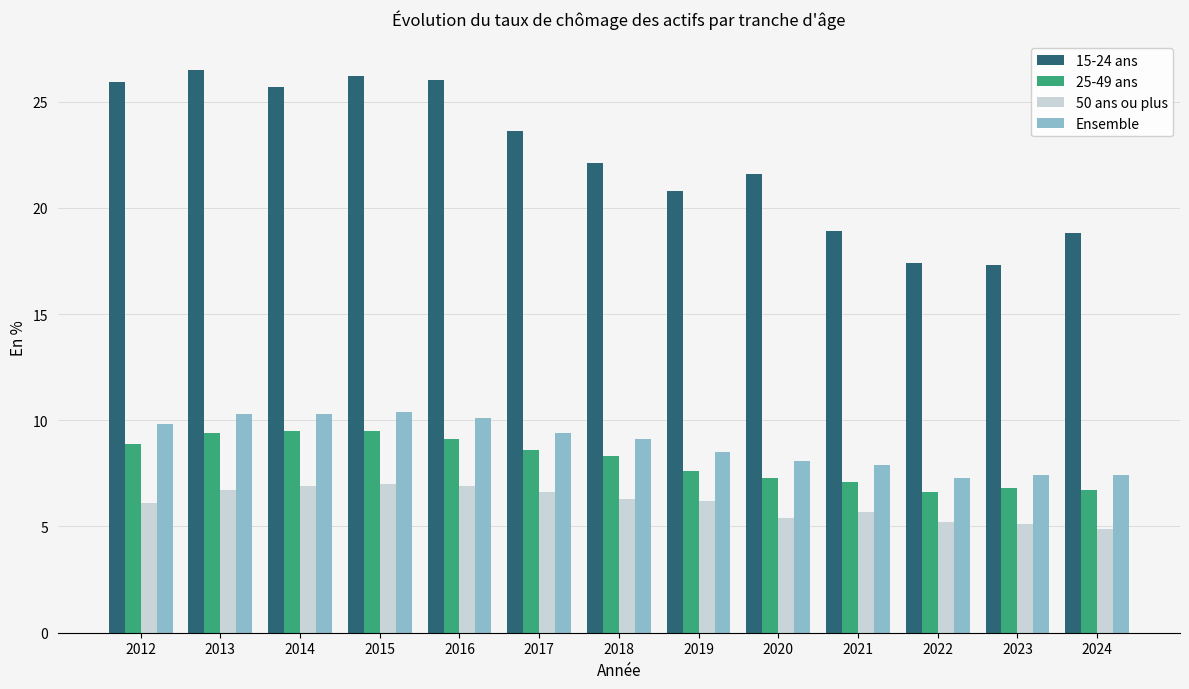

What is the total value across all series at 2014?

52.4